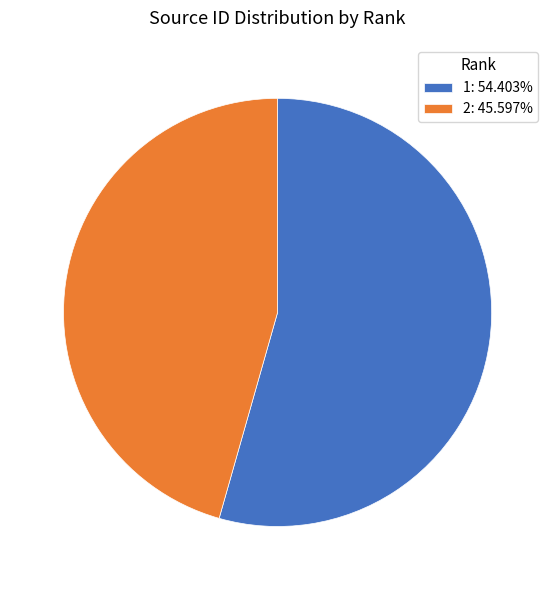

Approximately how many times larger is the value at 1: 54.403% compared to 2: 45.597%?

1.2